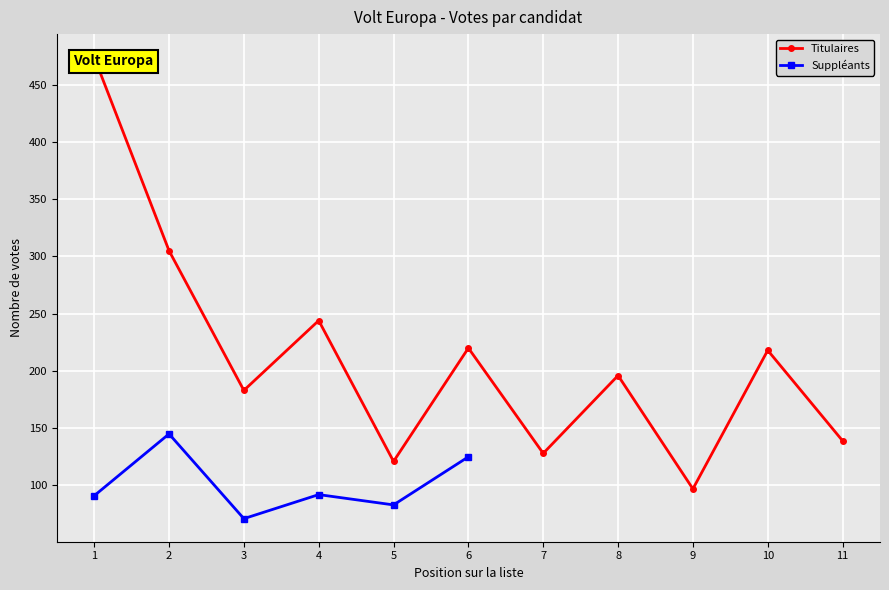

Reading right to left, transcribe all the data shown in this chart.

11=139	10=218	9=97	8=196	7=128	6=220	5=121	4=244	3=183	2=305	1=474